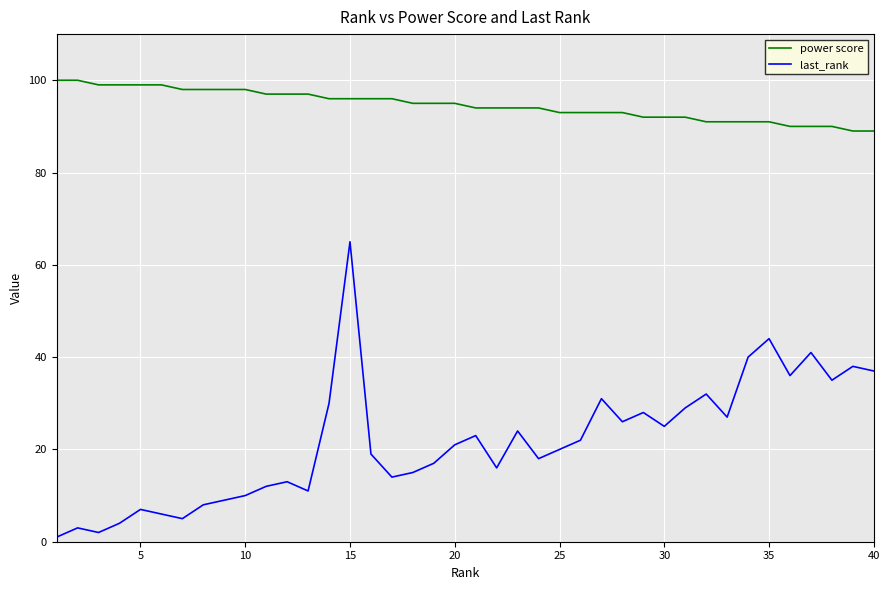

Which series has the widest spread of values?

last_rank